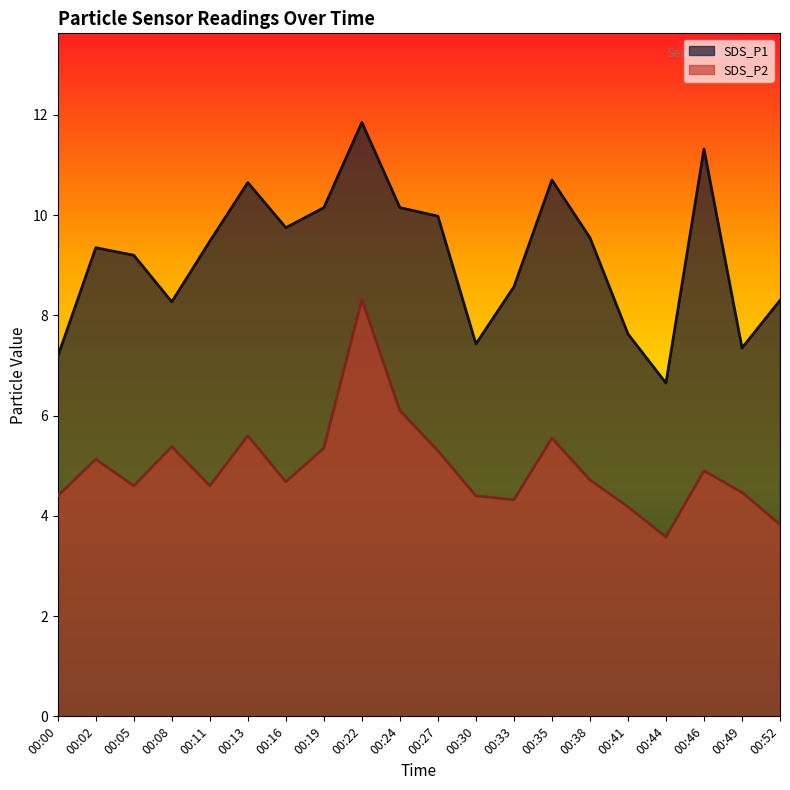

How many values in the SDS_P1 series are below 9?

8